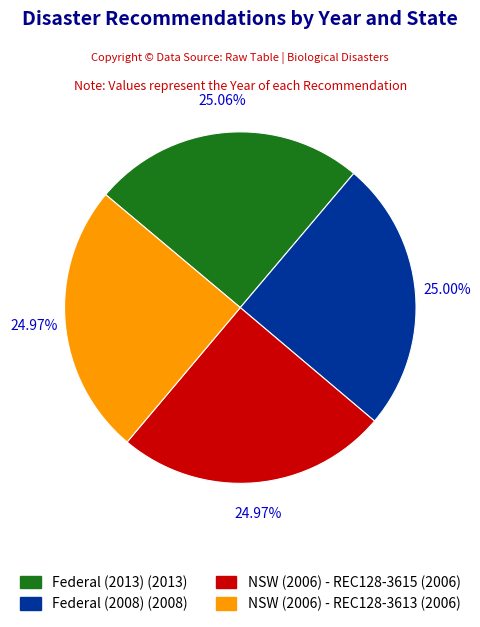

Is the sum of NSW (2006) - REC128-3613 and Federal (2013) greater than half?

Yes